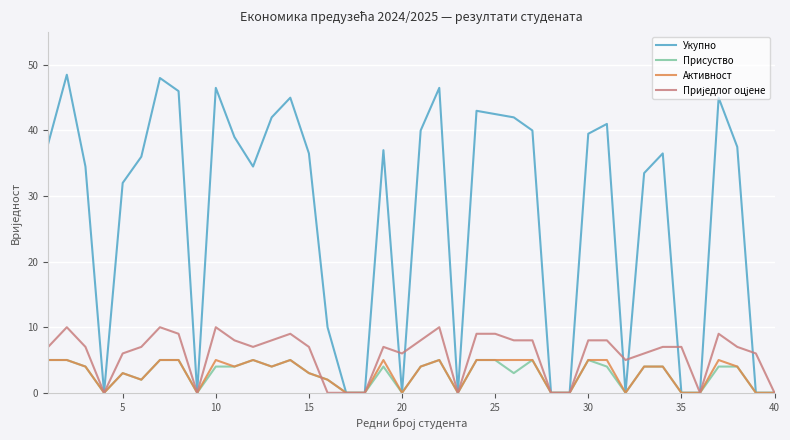

Which series has the widest spread of values?

Укупно